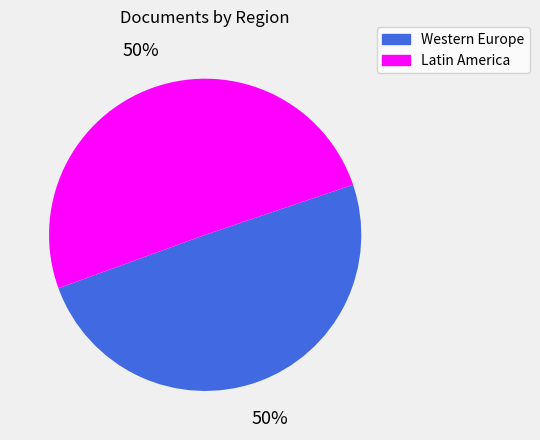

To the nearest percent, what is the average slice percentage?

50%